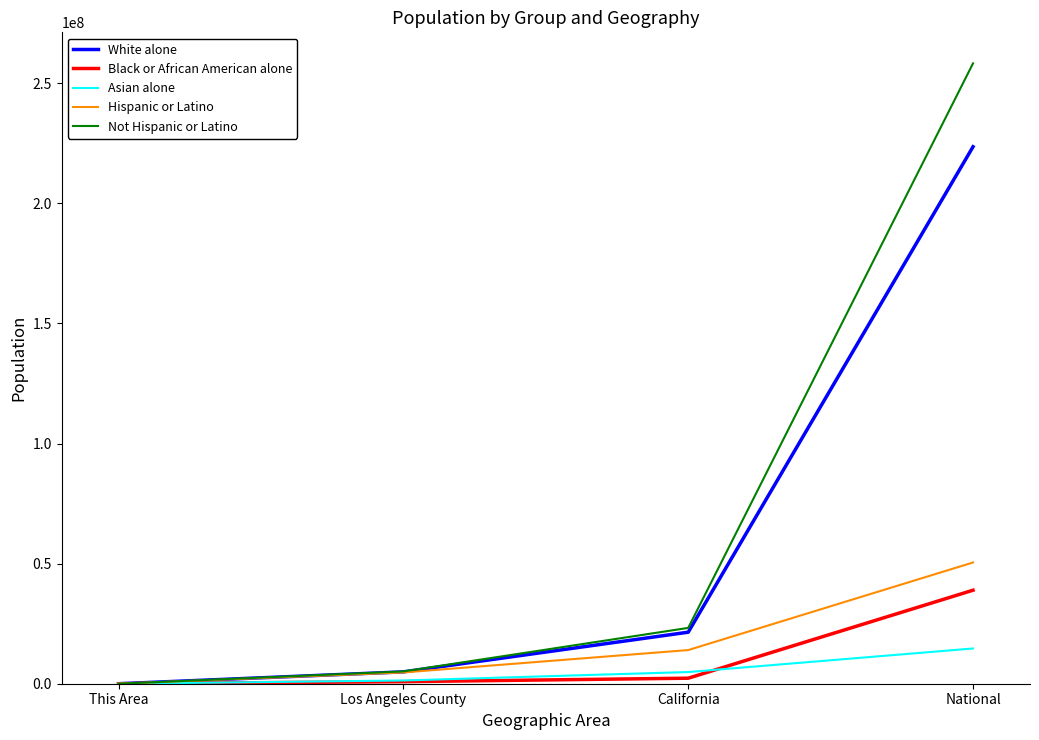

Which series has the widest spread of values?

Not Hispanic or Latino